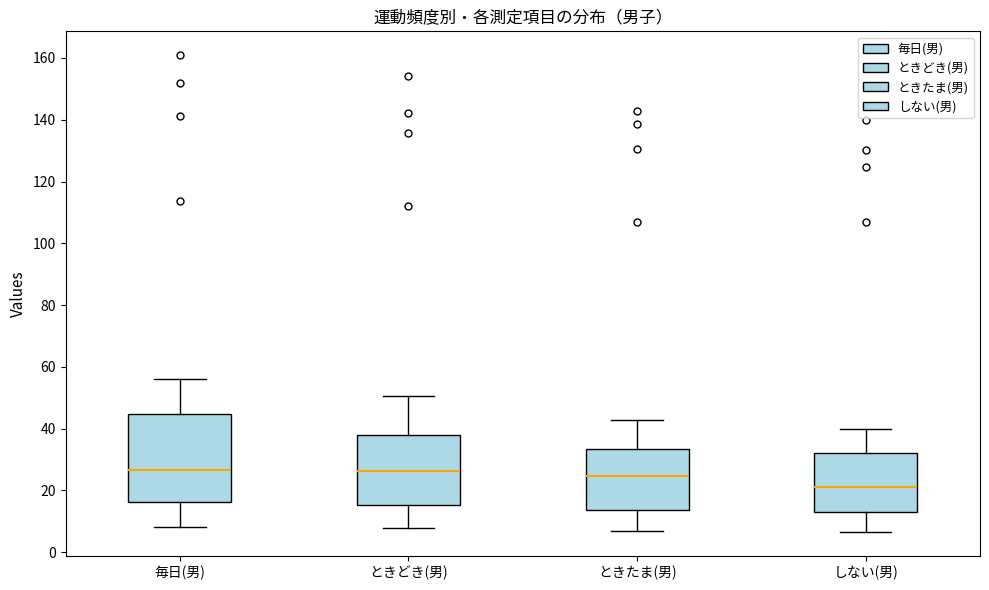

Which box has the lowest median line?

しない(男)